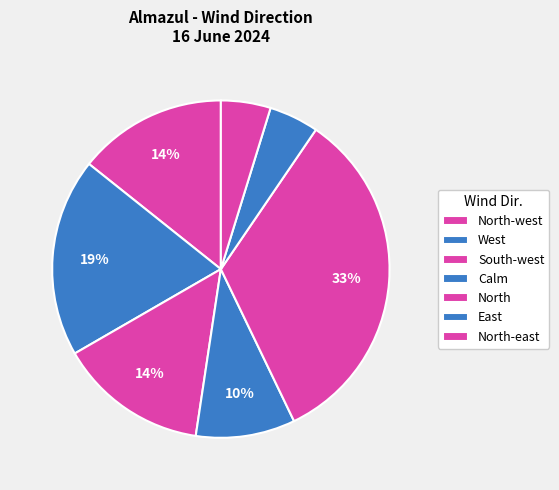

Count the number of slices in the pie.

7